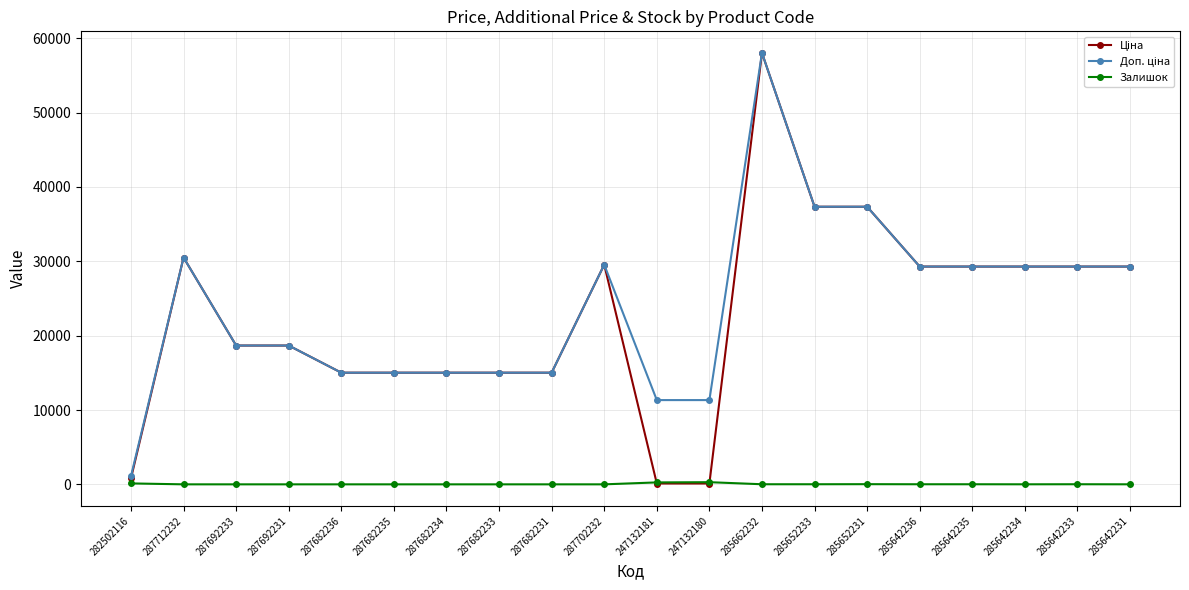

Which category has the highest value across all series?

285662232